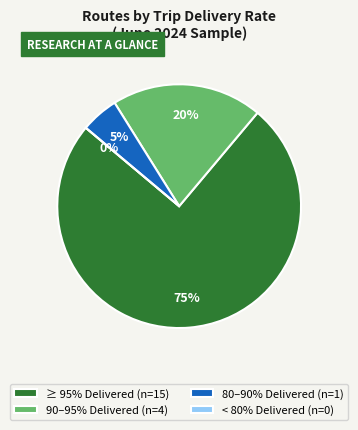

To the nearest percent, what percentage of the pie is 225?

5%